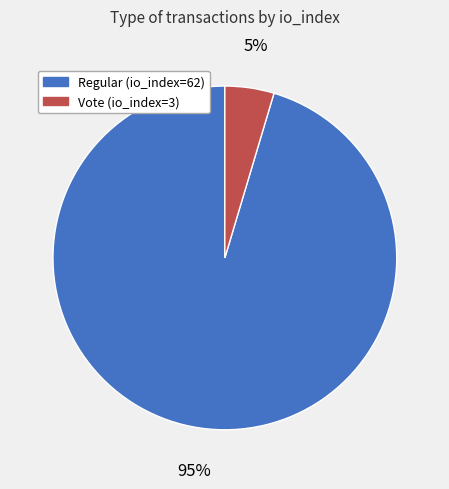

How many segments does this pie chart have?

2